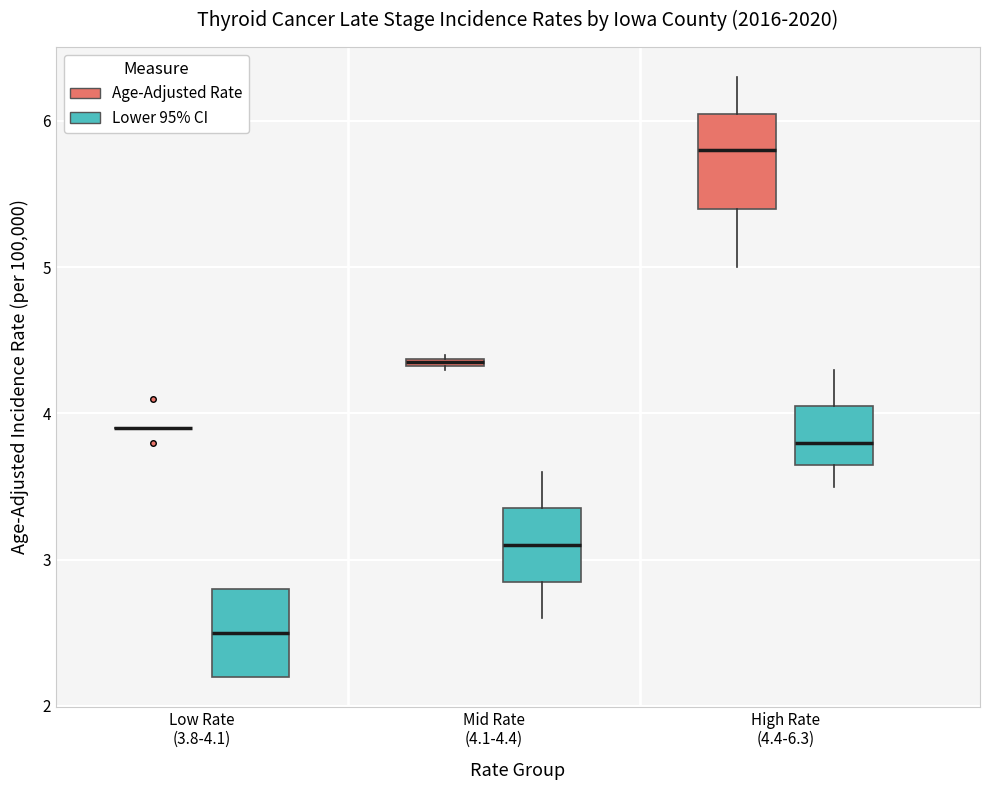

Where is the lower edge of the box for Mid Rate (4.1-4.4) (Lower 95% CI) on the y-axis? The values are not printed on the chart, so give them approximately, as read against the axis.

2.9